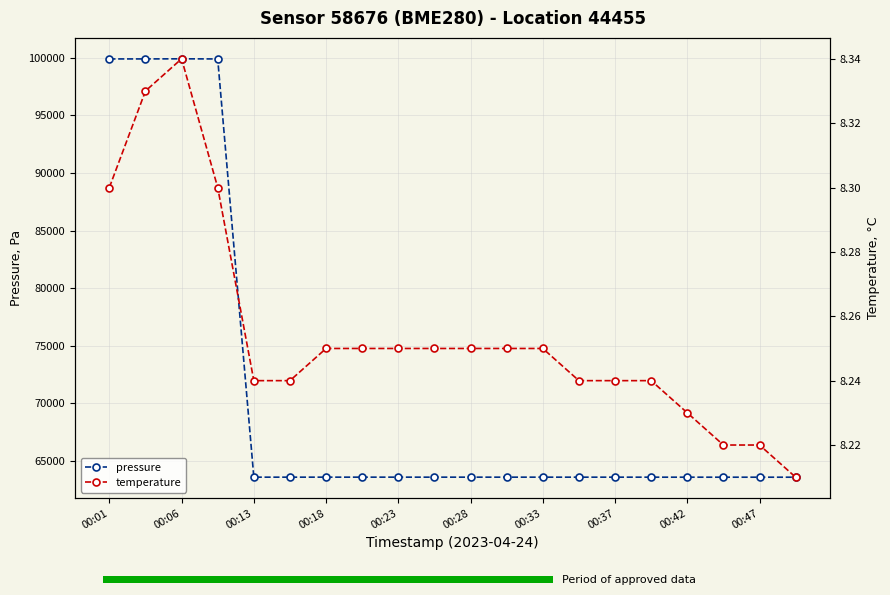

True or false: temperature has a value of 8.2 at 11.

True